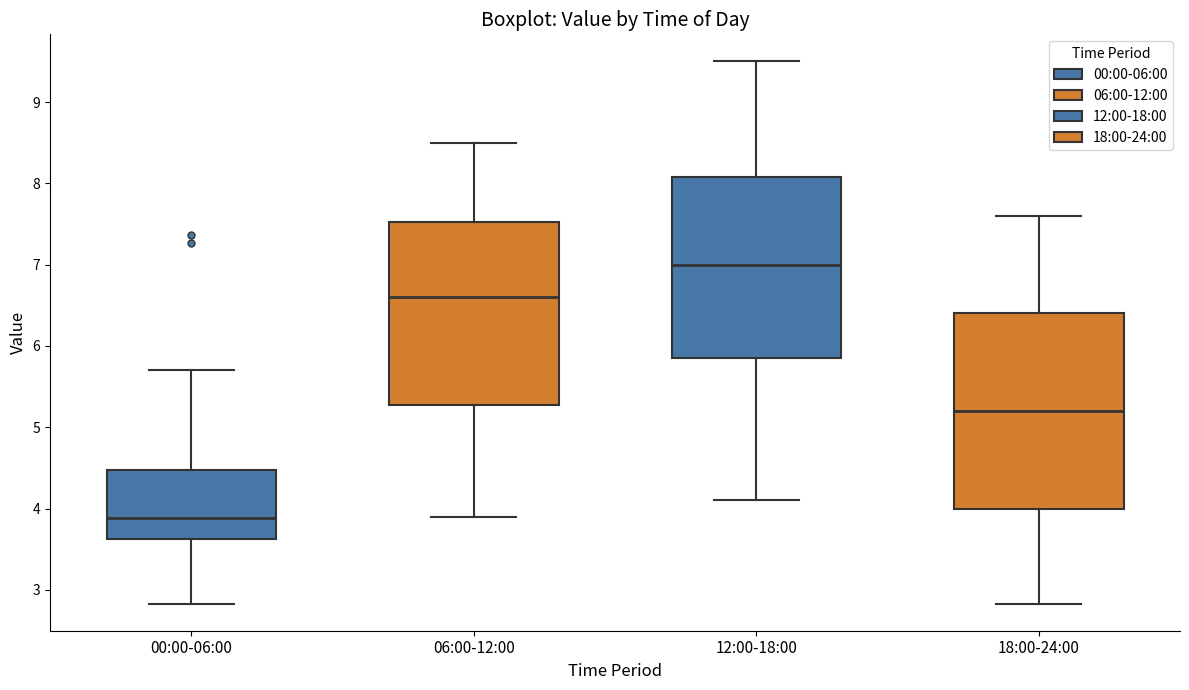

Where does the lower whisker of the box for 12:00-18:00 end on the y-axis? The values are not printed on the chart, so give them approximately, as read against the axis.

4.1